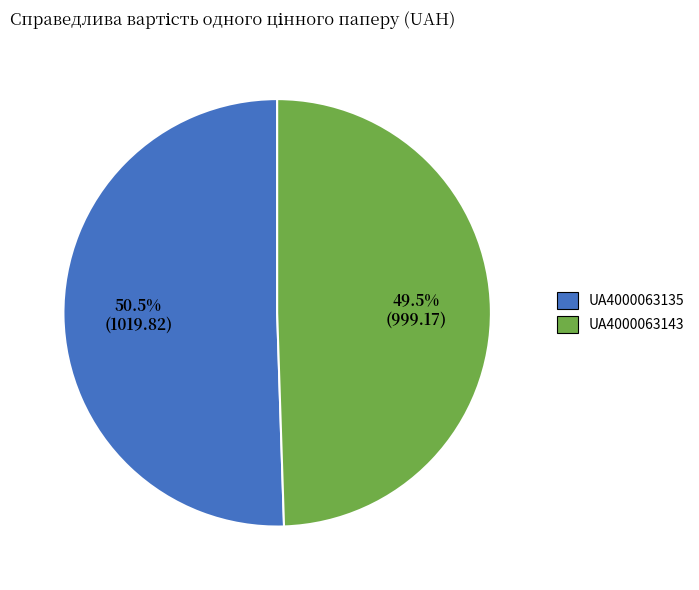

To the nearest percent, what is the average slice percentage?

50%